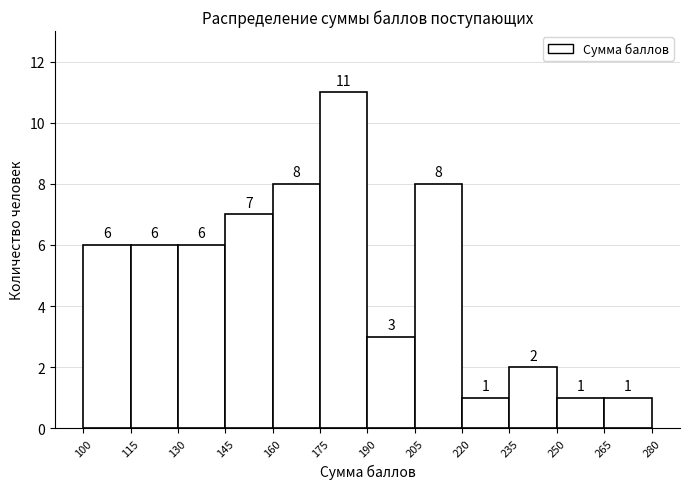

Over which range of the x-axis is the bar tallest?

175 to 190